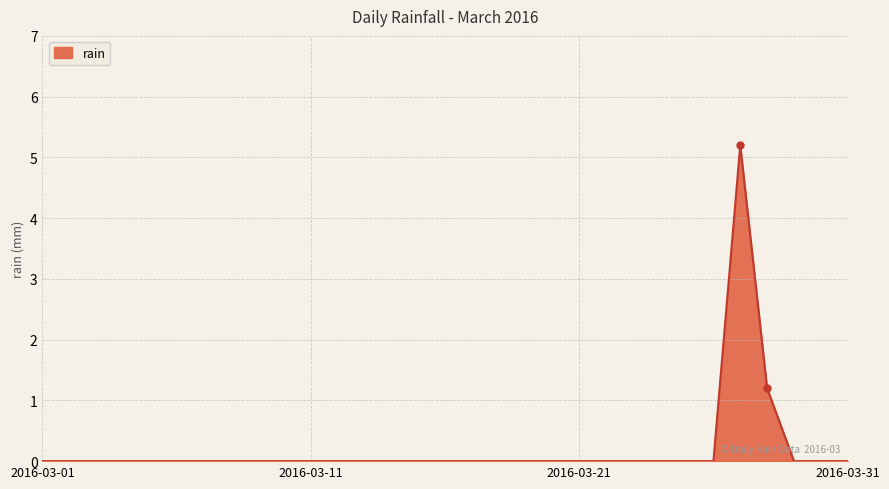

Does the chart display data point markers on the line(s)?

No